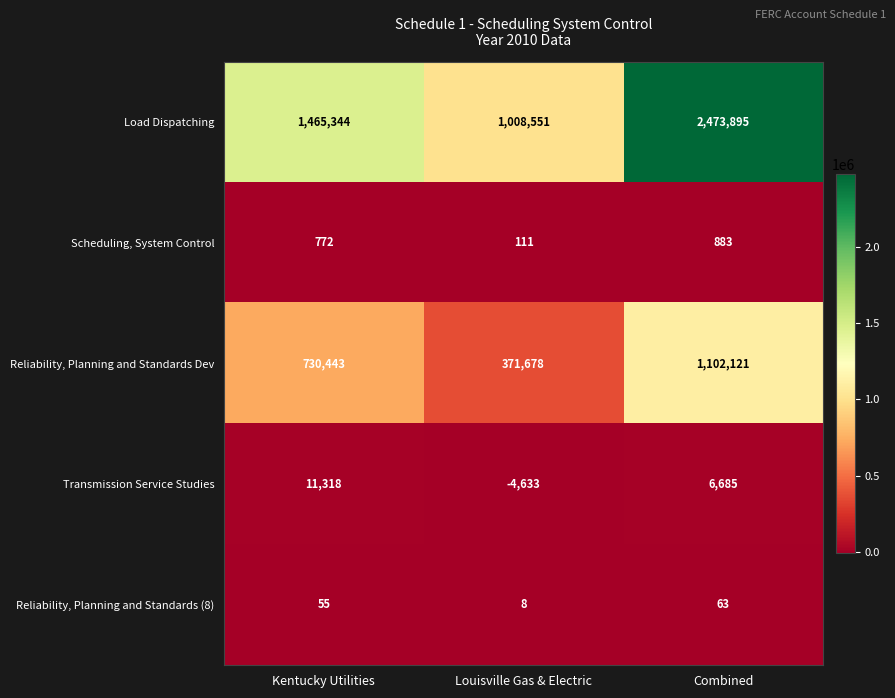

At which category is the sum across all series the highest?

Combined